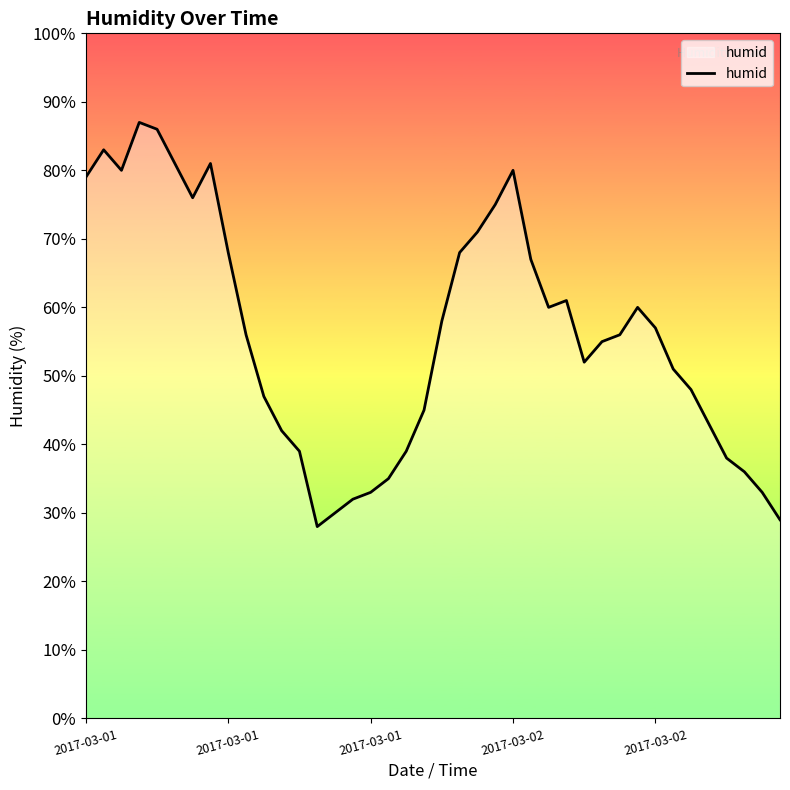

Does the chart display data point markers on the line(s)?

No